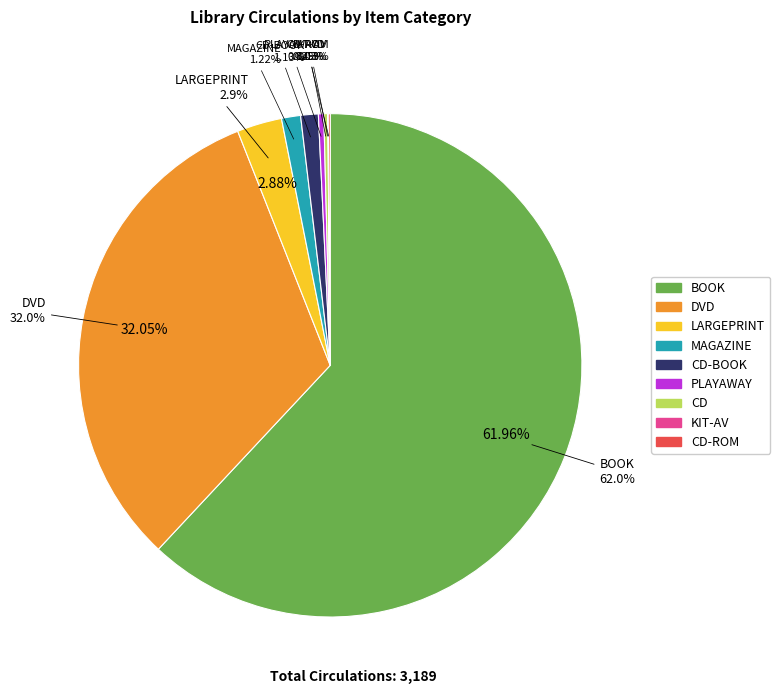

Is the sum of KIT-AV and CD-ROM greater than half?

No